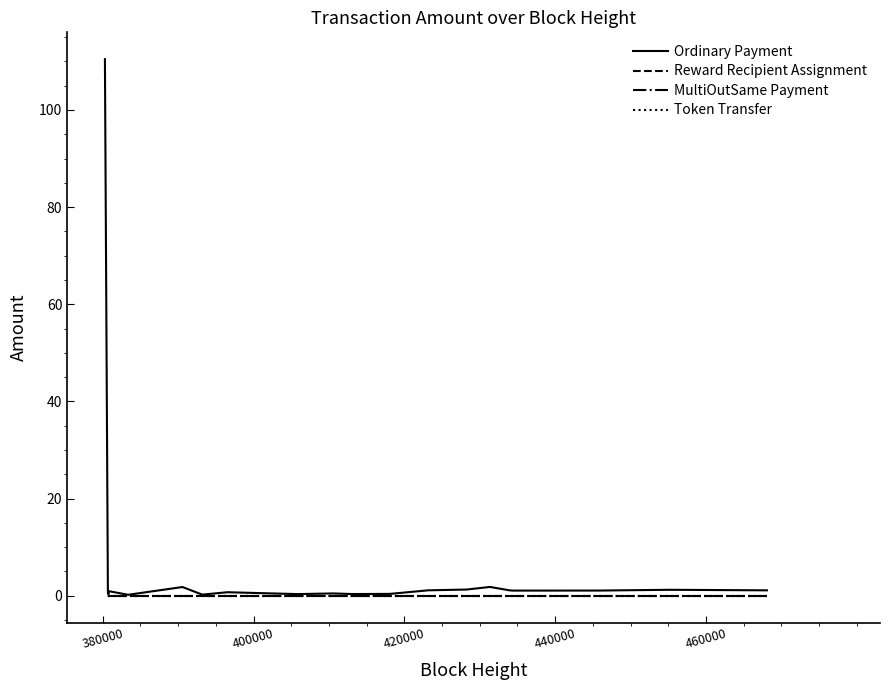

What is the value of the Ordinary Payment point at the 5th from the left?

1.1